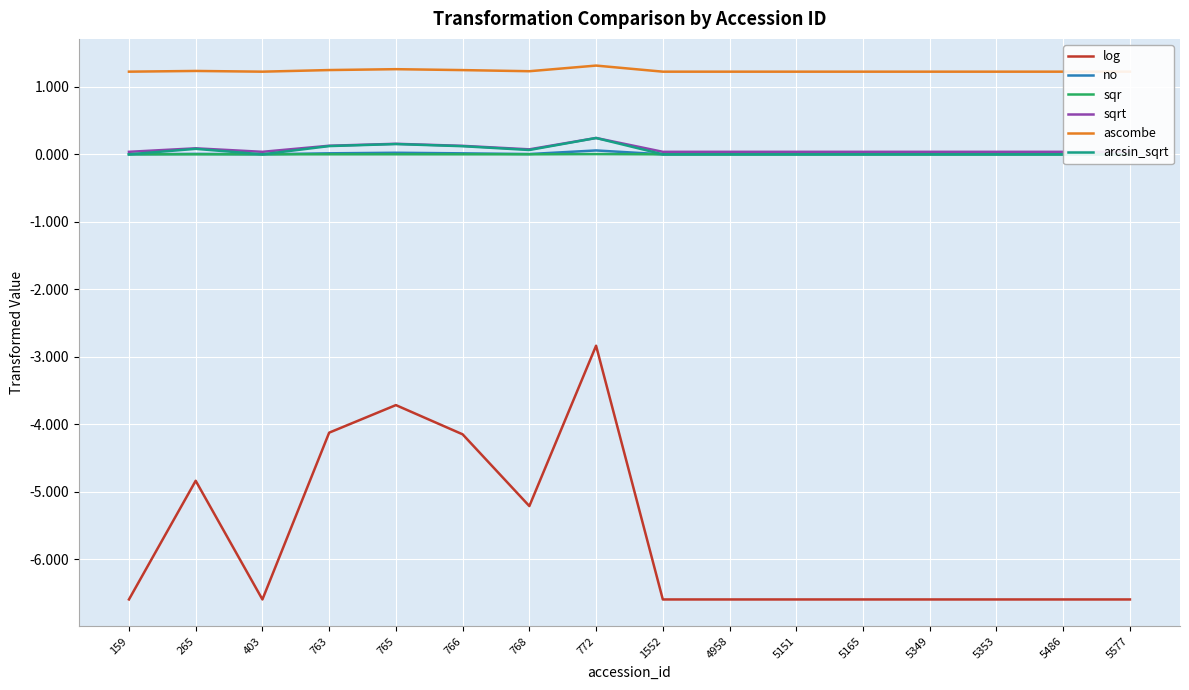

How many data points does each series have?

16